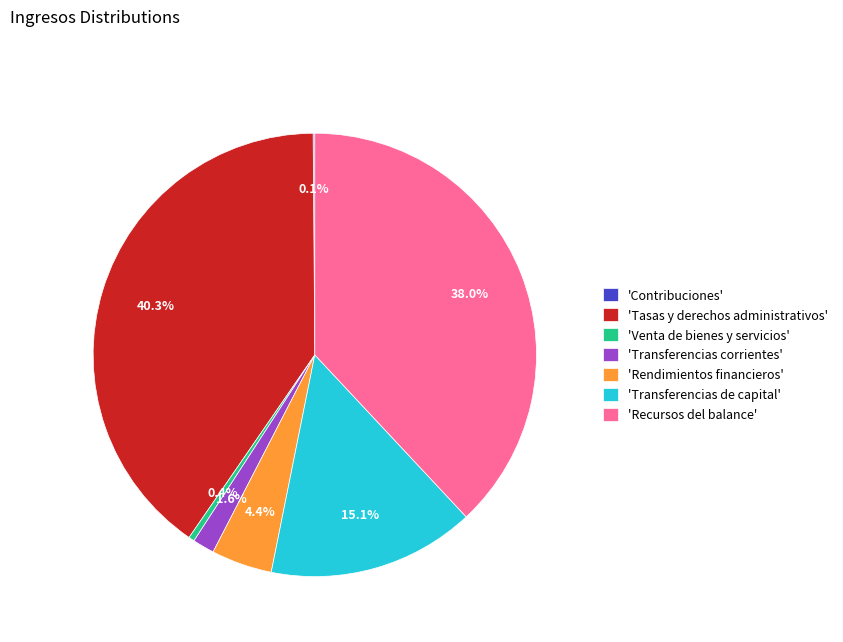

Between 'Transferencias de capital' and 'Transferencias corrientes', which is larger?

'Transferencias de capital'